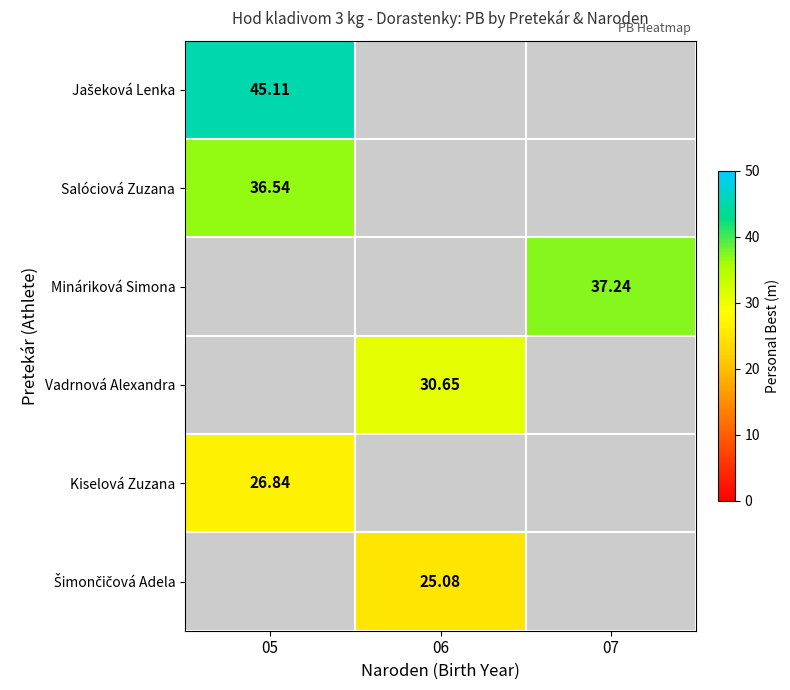

Which category has the lowest value in the Kiselová Zuzana series?

05